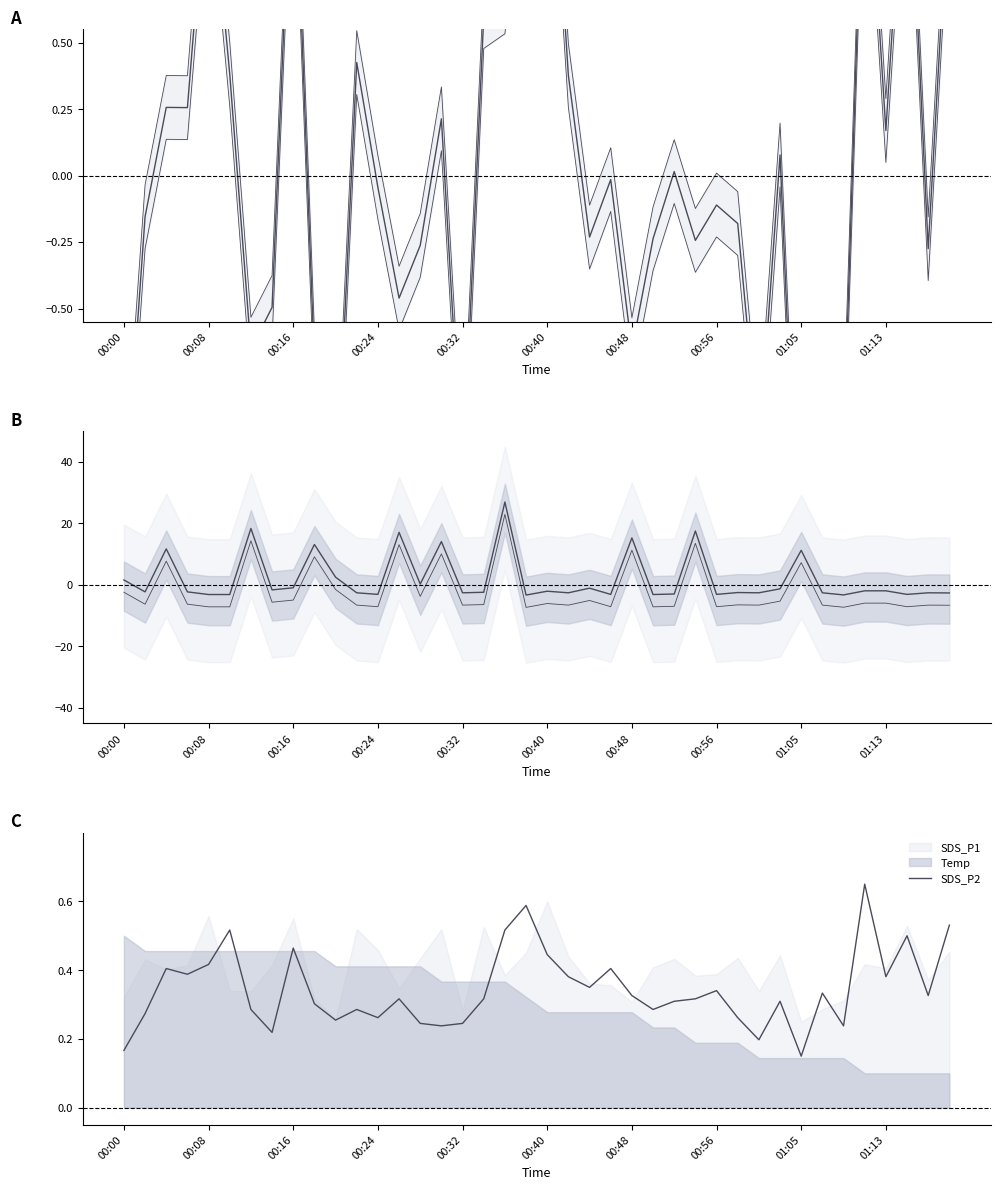

What is the difference between the second highest and minimum values in the SDS_P2 series?

0.4